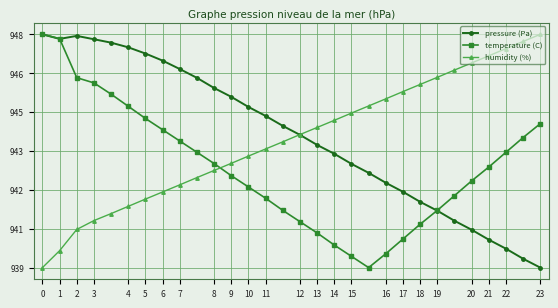

Is this an area chart (filled region under the line)?

No